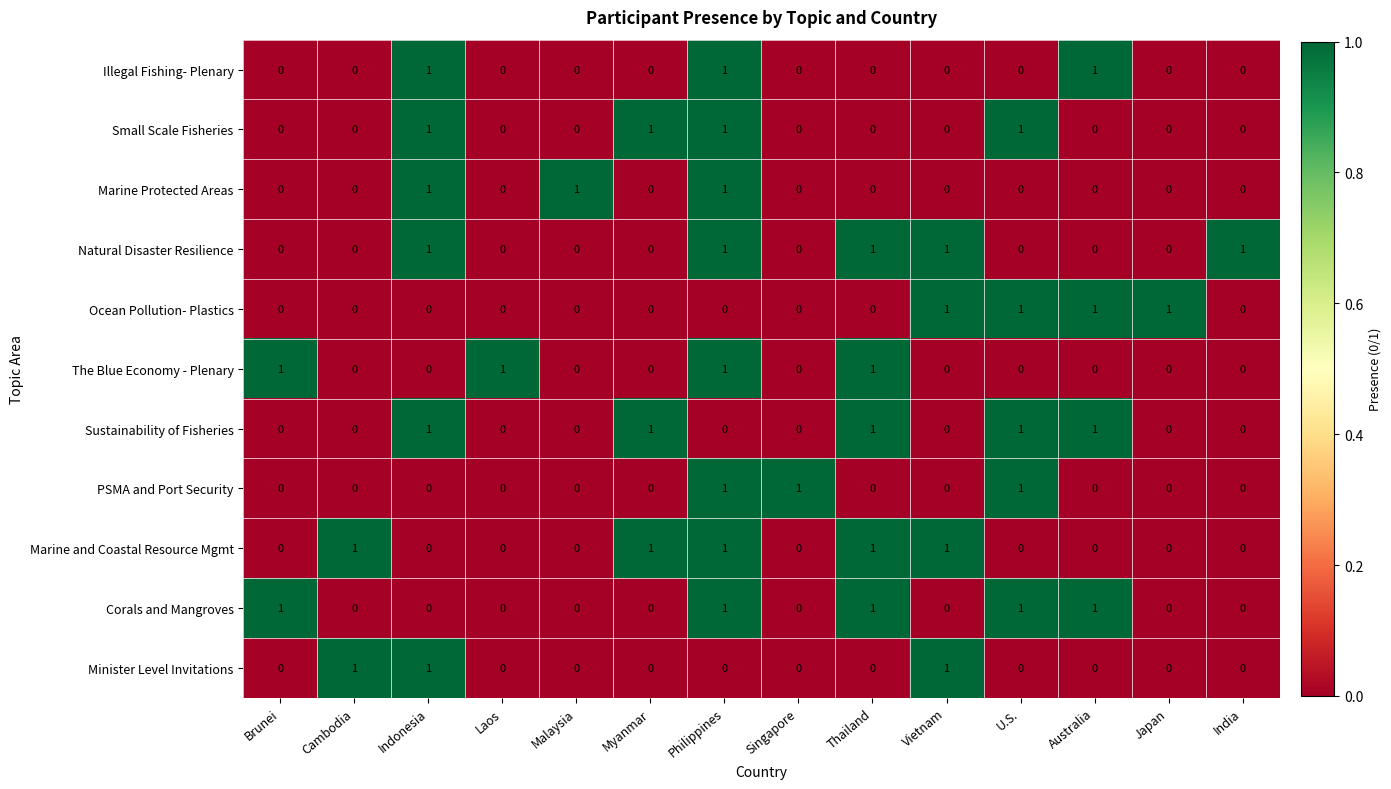

At how many categories does at least one series exceed 0?

14